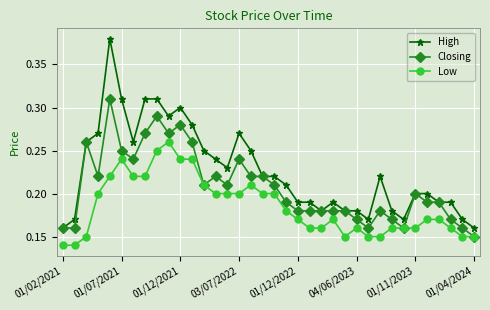

How many Low values are between 0 and 1?

36